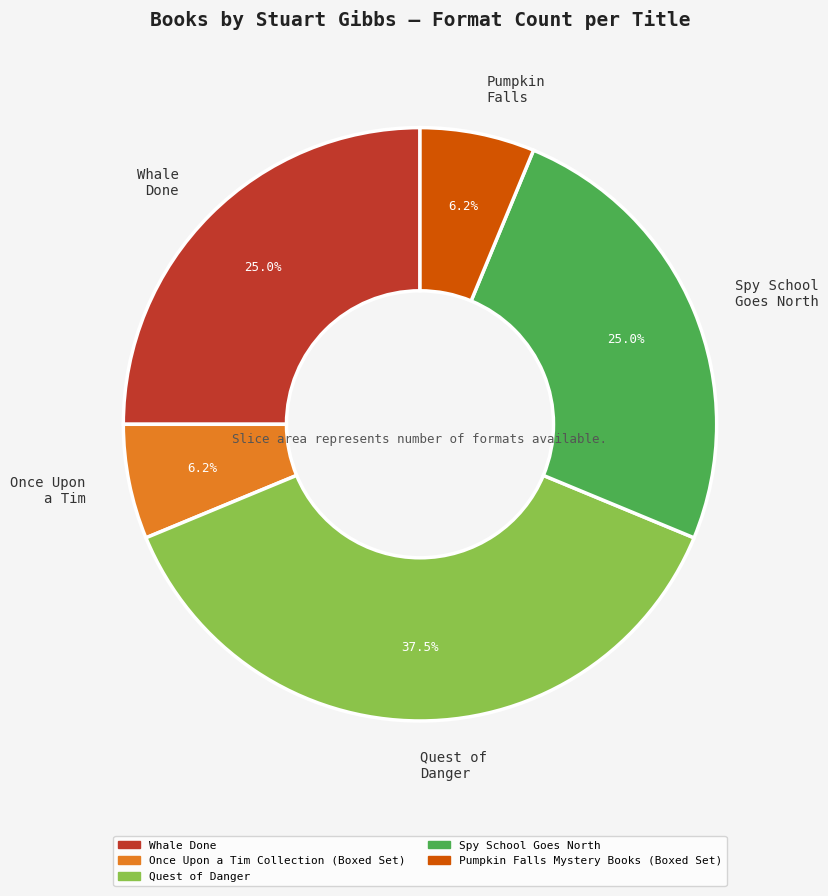

Which category has the biggest portion of the pie?

Quest of Danger